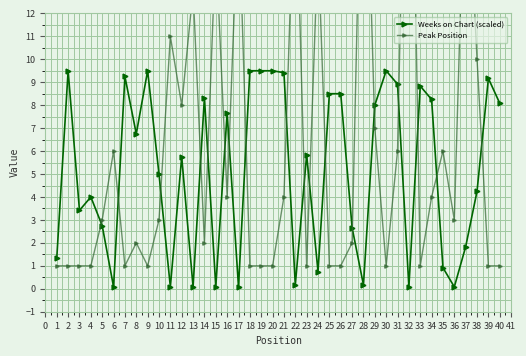

How many times do Weeks on Chart (scaled) and Peak Position cross each other?

18